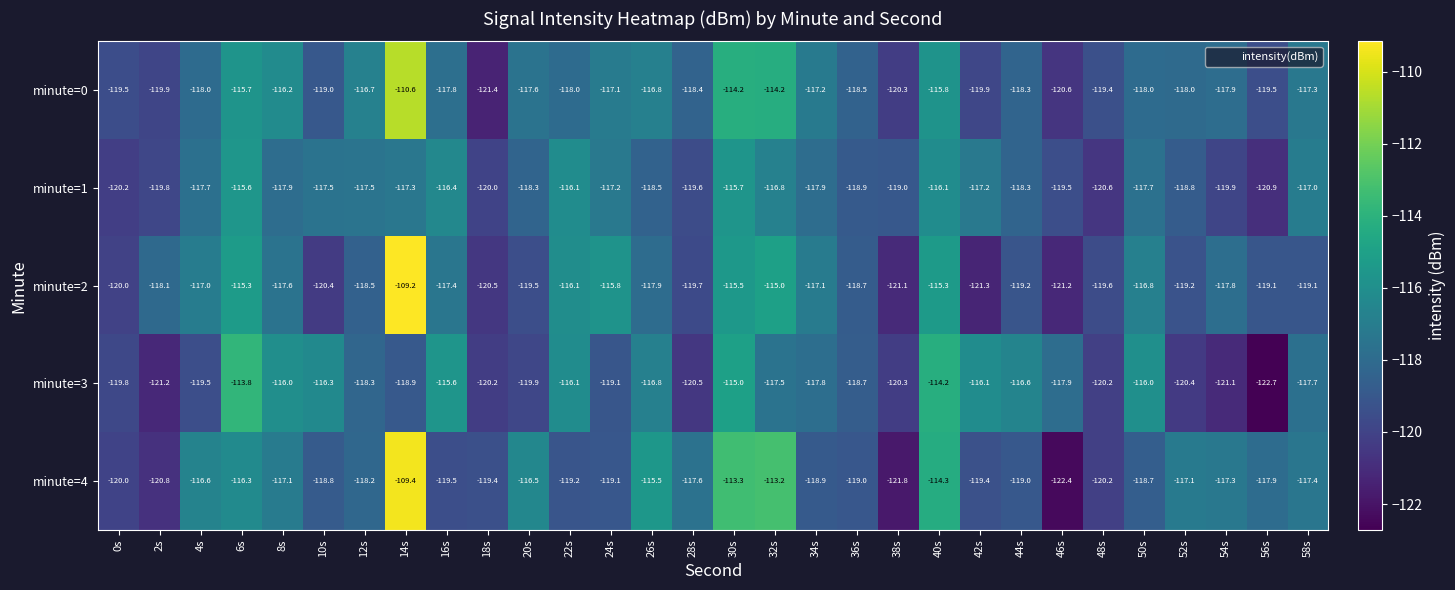

Which series has the largest range (max minus min)?

minute=4